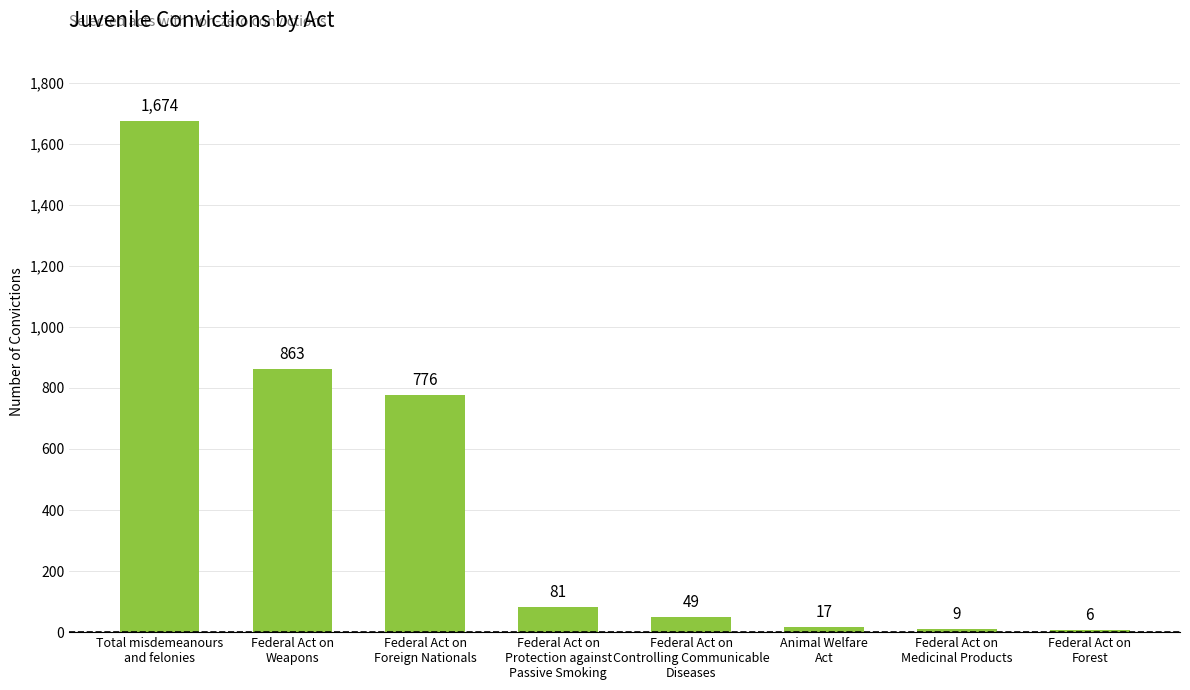

What is the change in value from Federal Act on
Foreign Nationals to Federal Act on
Protection against
Passive Smoking?

-695